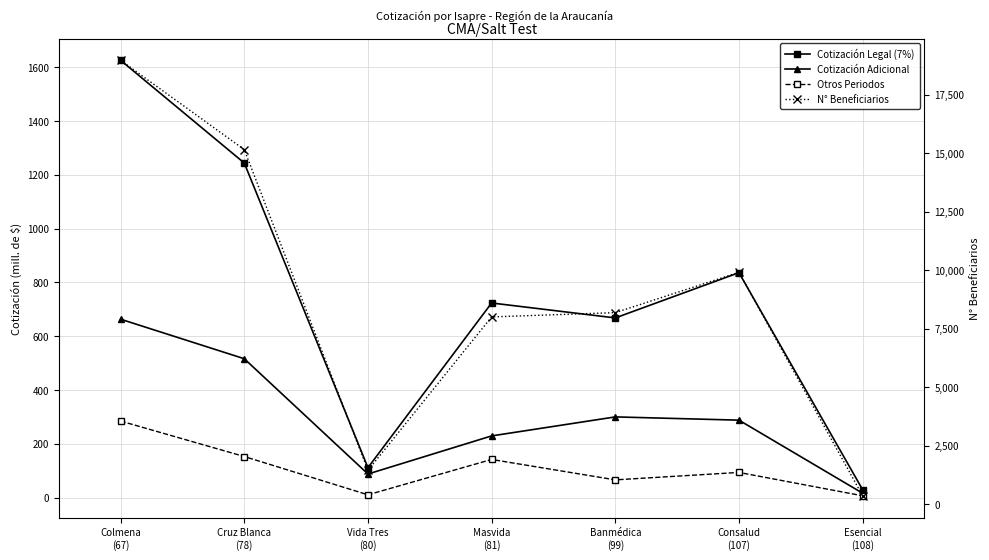

Where does the Cotización Adicional series first go above 287?

Colmena
(67)